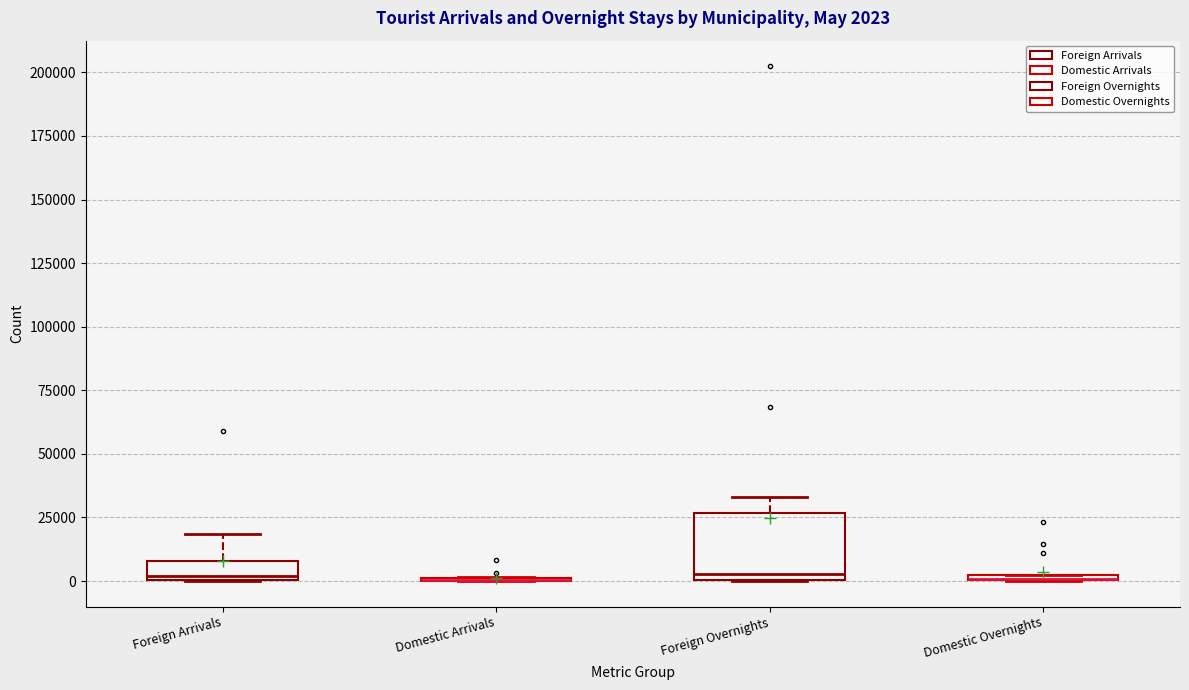

Comparing the boxes themselves (not the whiskers), which one is the tallest?

Foreign Overnights